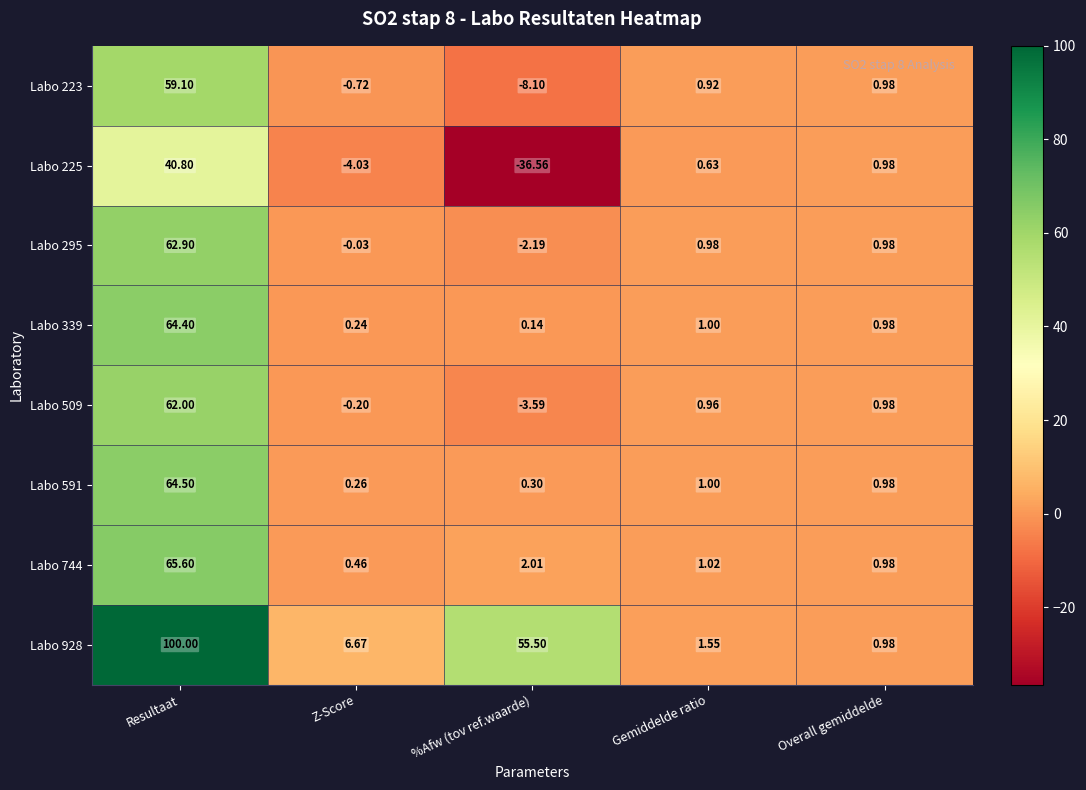

At which label is Labo 509 closest to 29?

Overall gemiddelde